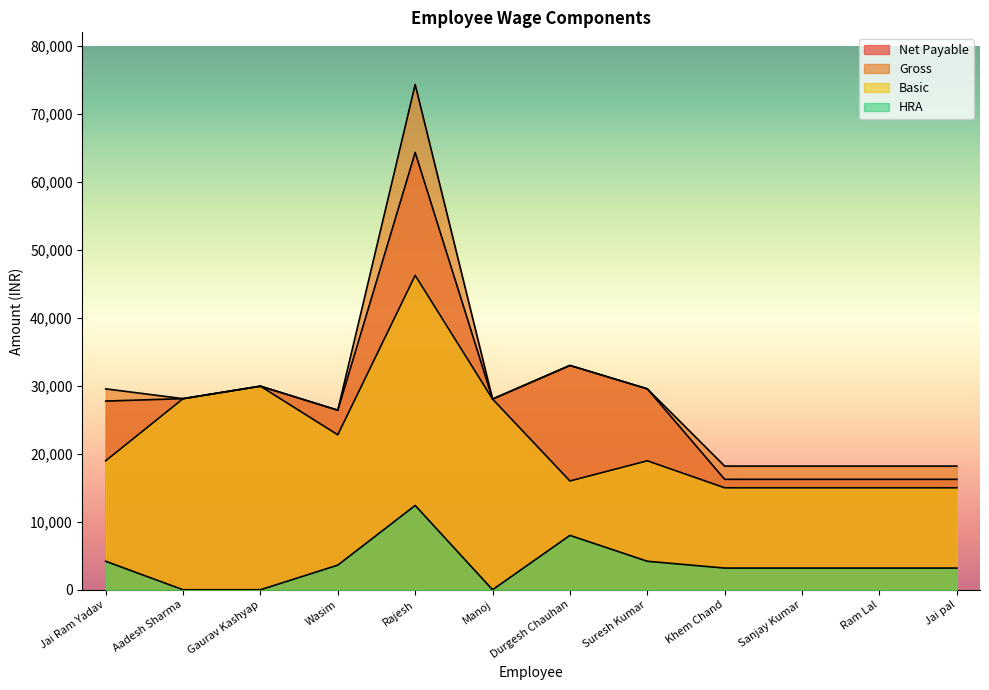

Rank the categories by Gross value from lowest to highest.

Khem Chand, Sanjay Kumar, Ram Lal, Jai pal, Wasim, Manoj, Aadesh Sharma, Jai Ram Yadav, Suresh Kumar, Gaurav Kashyap, Durgesh Chauhan, Rajesh